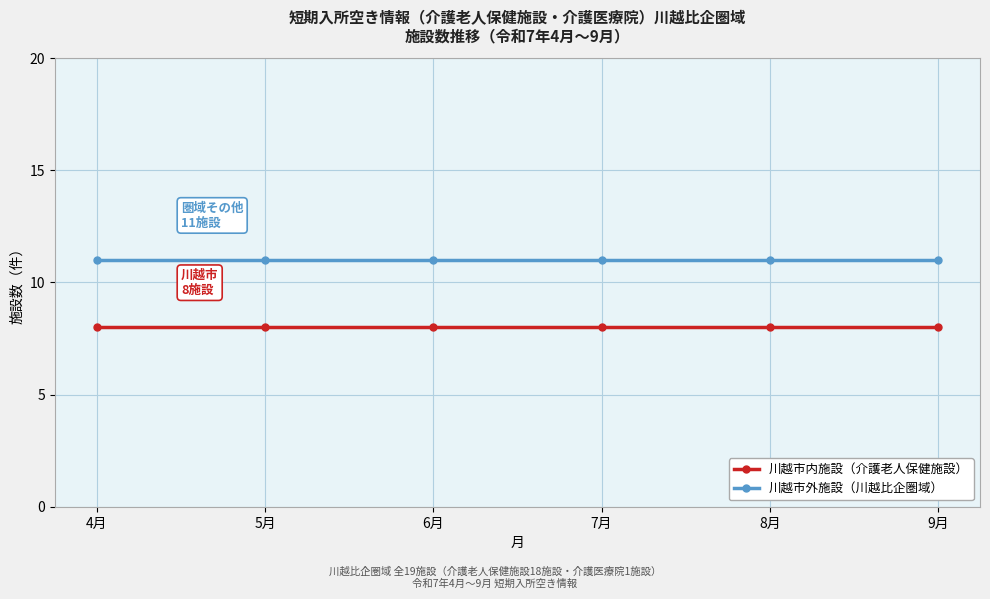

What is the total value across all series at 8月?

19